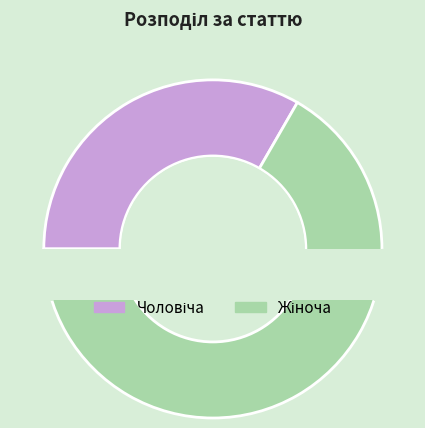

What is the largest slice in the pie chart?

Жіноча